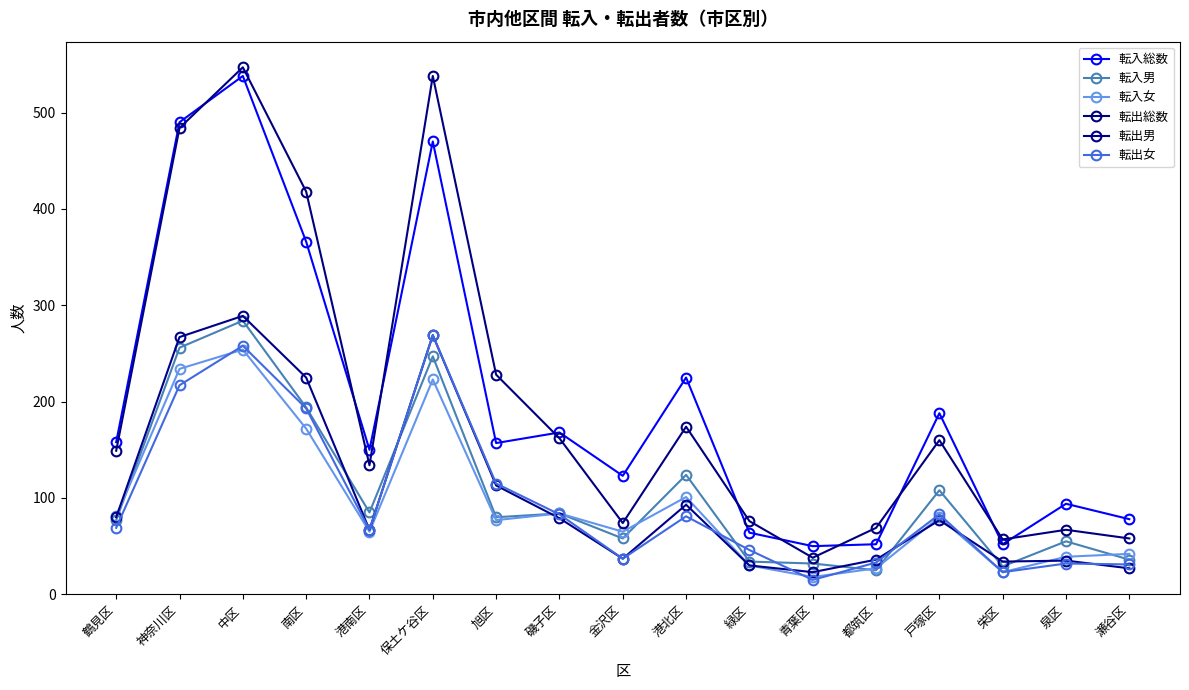

How many lines are shown in the chart?

6